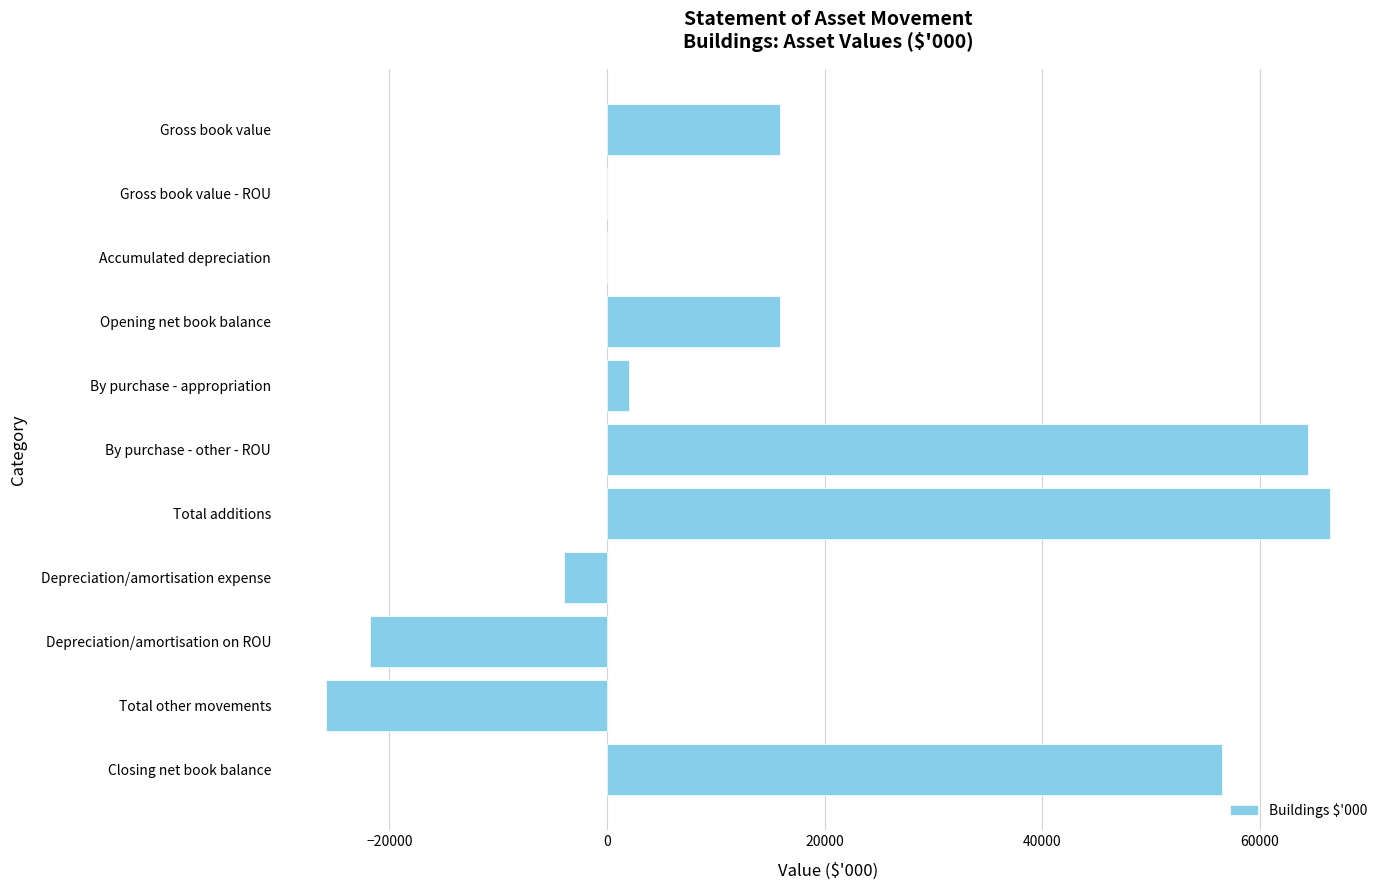

The value at Closing net book balance is 95049. True or false?

False